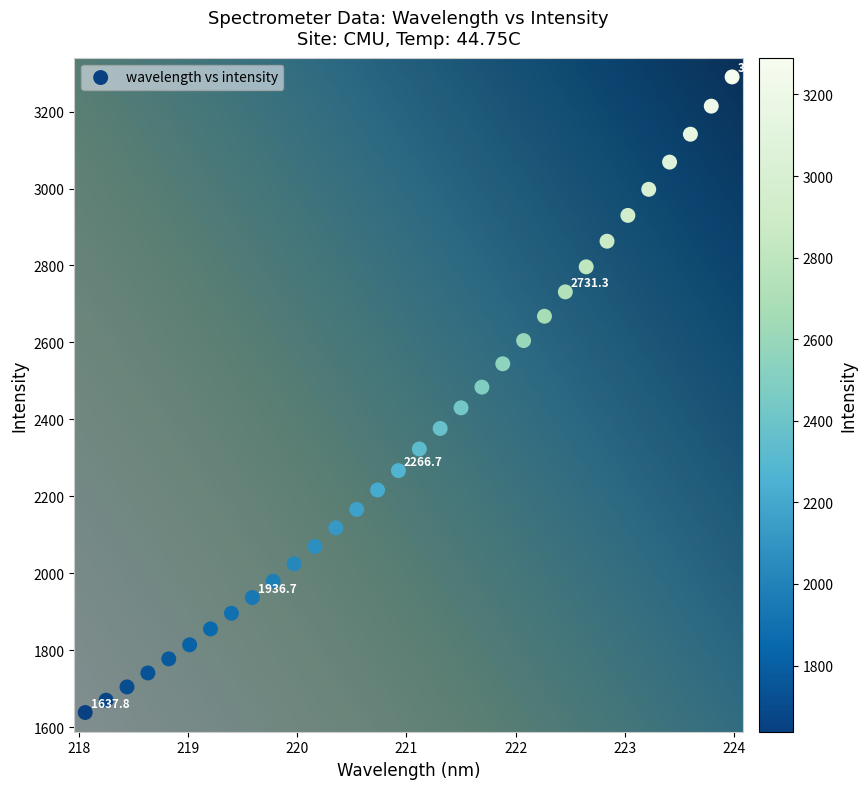

What is the range of Y values (max minus min)?

1652.3